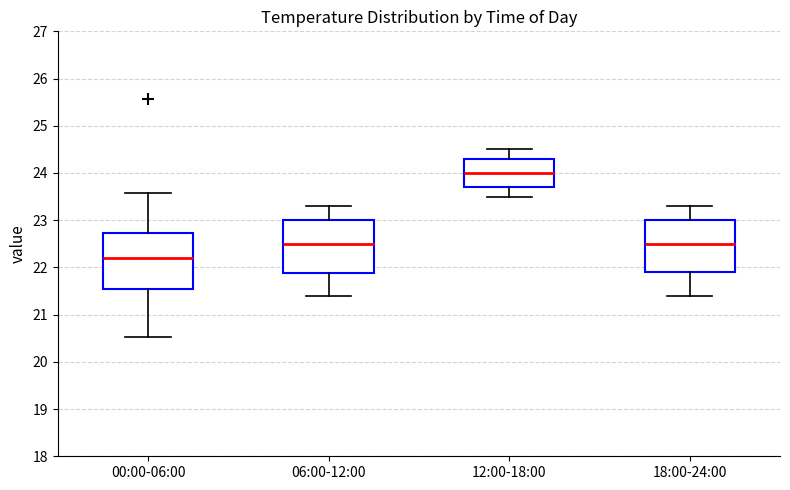

Where does the median line of the box for 12:00-18:00 sit on the y-axis? The values are not printed on the chart, so give them approximately, as read against the axis.

24.0